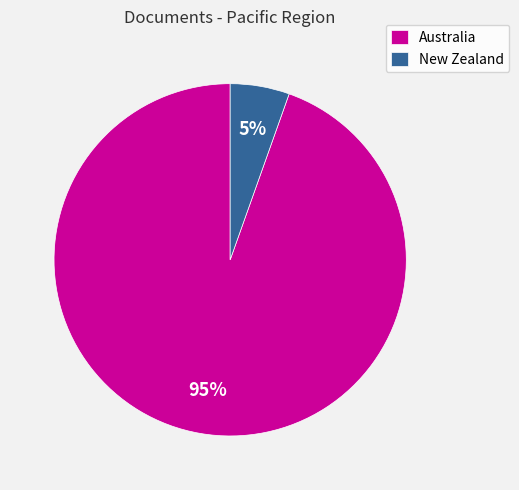

Is the sum of Australia and New Zealand greater than half?

Yes